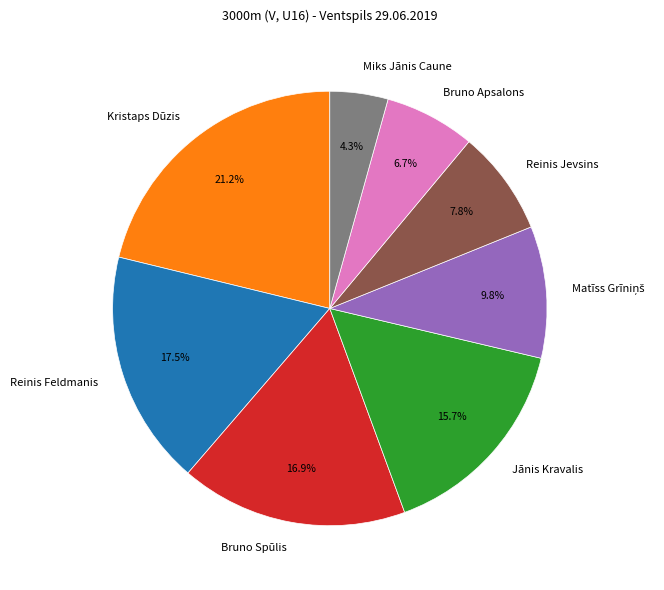

To the nearest percent, what portion does Jānis Kravalis represent?

16%